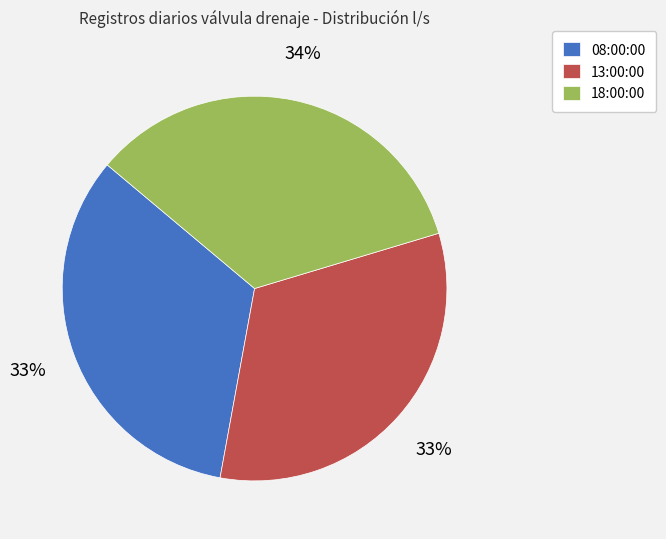

Combined, do 18:00:00 and 13:00:00 account for over 50%?

Yes